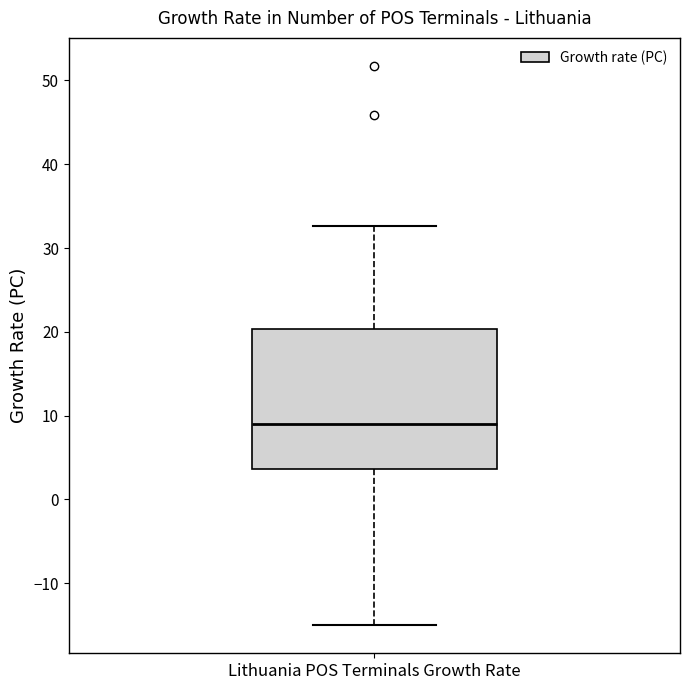

Read this box plot against the y-axis: the position of the median line, the range covered by the box, and the ends of both whiskers. The values are not printed on the chart, so give them approximately, as read against the axis.

median 9, box 4 to 20, whiskers -15 to 33